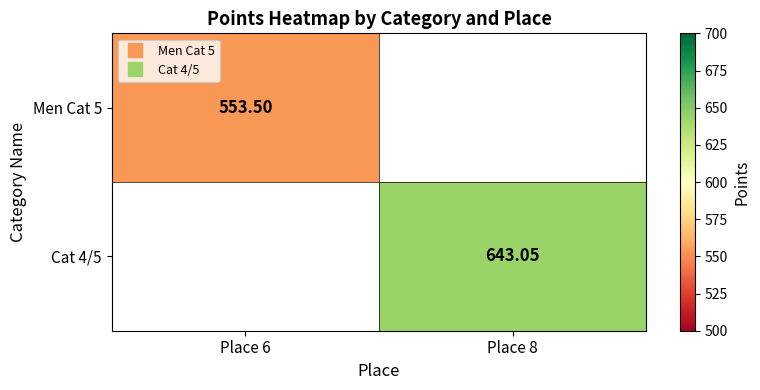

Which category has the lowest value across all series?

Place 6